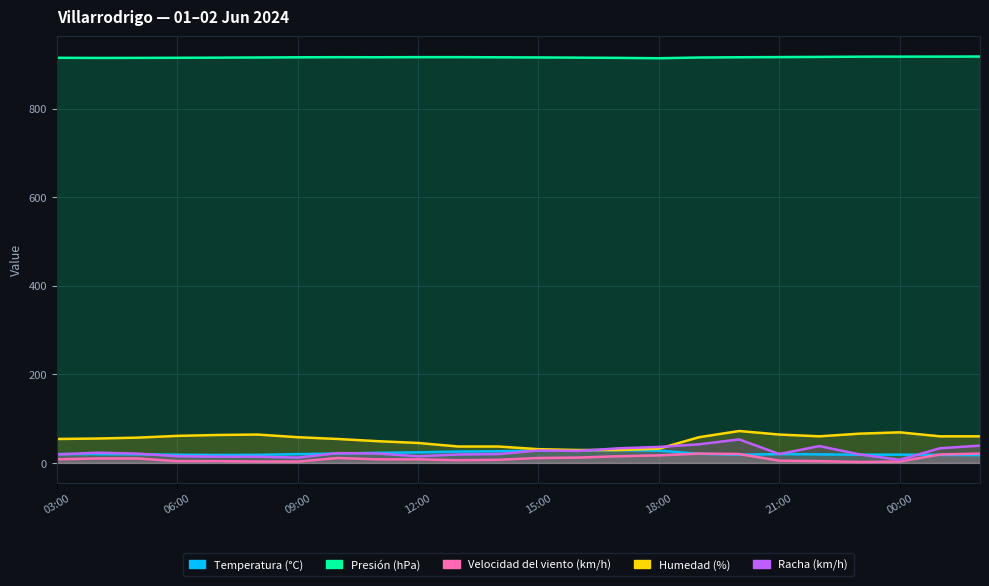

True or false: Presión (hPa) and Velocidad del viento (km/h) intersect in this chart.

False